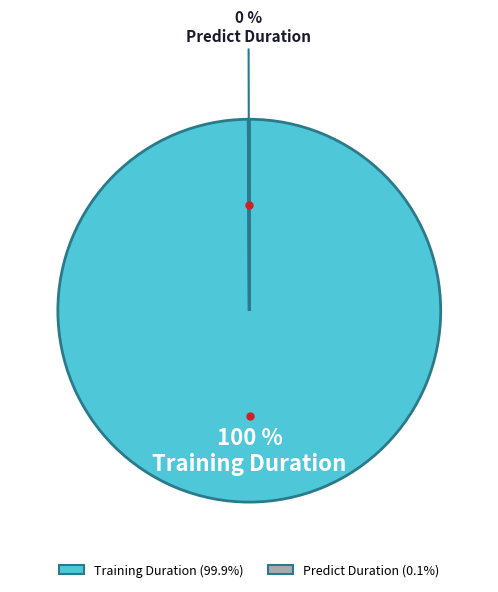

Does any single category account for the majority?

Yes